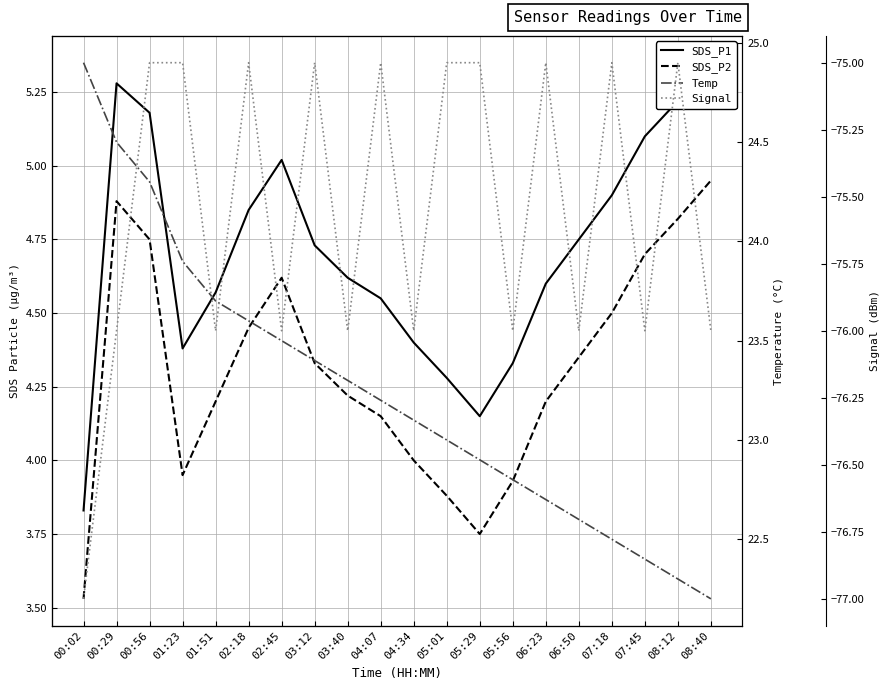

Reading left to right, transcribe all the data shown in this chart.

SDS_P1: 00:02=3.8	00:29=5.3	00:56=5.2	01:23=4.4	01:51=4.6	02:18=4.8	02:45=5.0	03:12=4.7	03:40=4.6	04:07=4.5	04:34=4.4	05:01=4.3	05:29=4.2	05:56=4.3	06:23=4.6	06:50=4.8	07:18=4.9	07:45=5.1	08:12=5.2	08:40=5.3
SDS_P2: 00:02=3.5	00:29=4.9	00:56=4.8	01:23=4.0	01:51=4.2	02:18=4.5	02:45=4.6	03:12=4.3	03:40=4.2	04:07=4.2	04:34=4.0	05:01=3.9	05:29=3.8	05:56=3.9	06:23=4.2	06:50=4.3	07:18=4.5	07:45=4.7	08:12=4.8	08:40=5.0
Temp: 00:02=24.9	00:29=24.5	00:56=24.3	01:23=23.9	01:51=23.7	02:18=23.6	02:45=23.5	03:12=23.4	03:40=23.3	04:07=23.2	04:34=23.1	05:01=23.0	05:29=22.9	05:56=22.8	06:23=22.7	06:50=22.6	07:18=22.5	07:45=22.4	08:12=22.3	08:40=22.2
Signal: 00:02=-77.0	00:29=-76.0	00:56=-75.0	01:23=-75.0	01:51=-76.0	02:18=-75.0	02:45=-76.0	03:12=-75.0	03:40=-76.0	04:07=-75.0	04:34=-76.0	05:01=-75.0	05:29=-75.0	05:56=-76.0	06:23=-75.0	06:50=-76.0	07:18=-75.0	07:45=-76.0	08:12=-75.0	08:40=-76.0